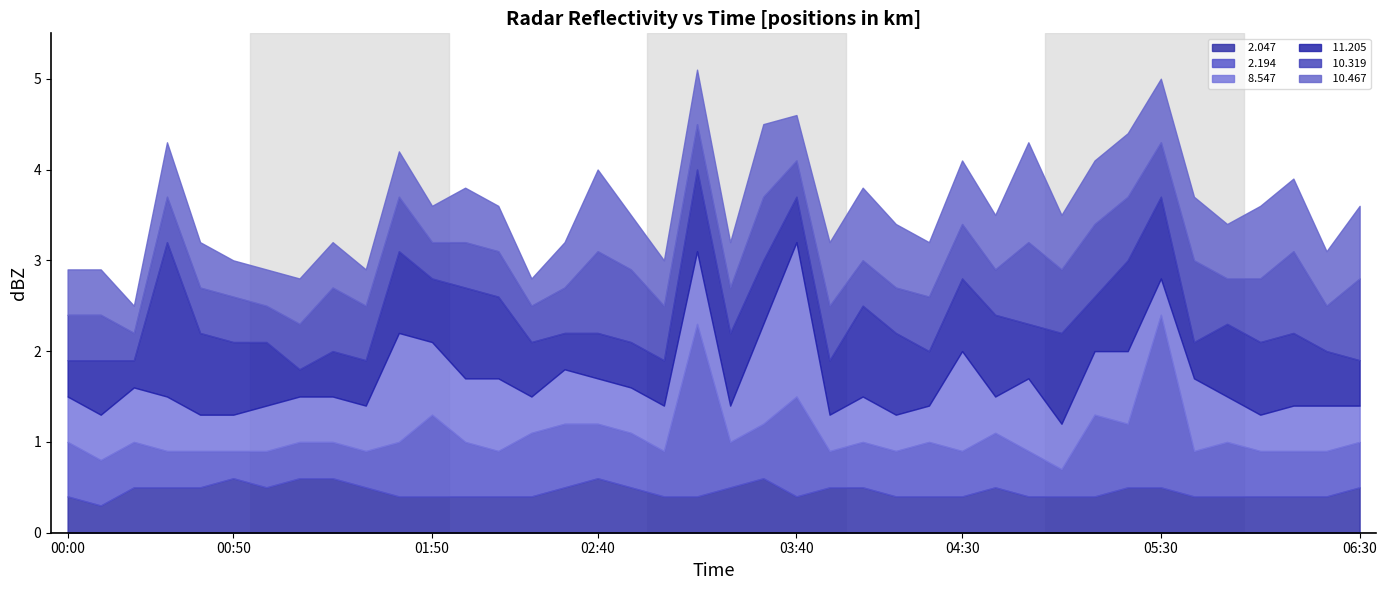

How many lines are shown in the chart?

6